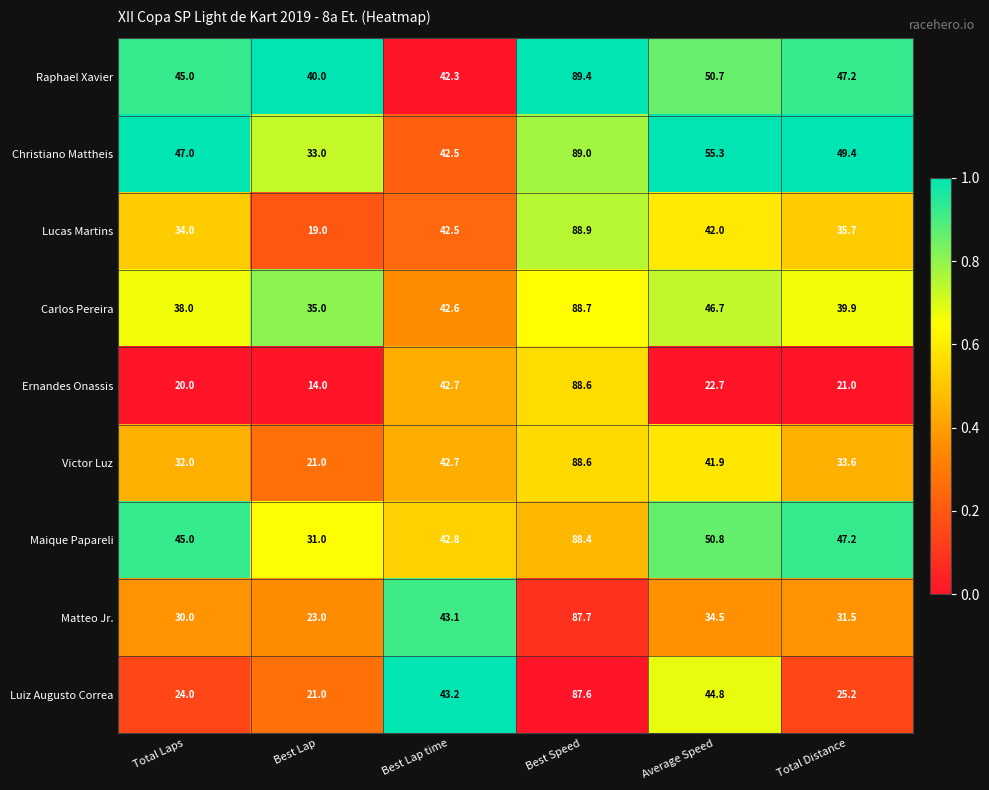

Between Best Lap and Best Lap time, which series saw the biggest shift?

Ernandes Onassis